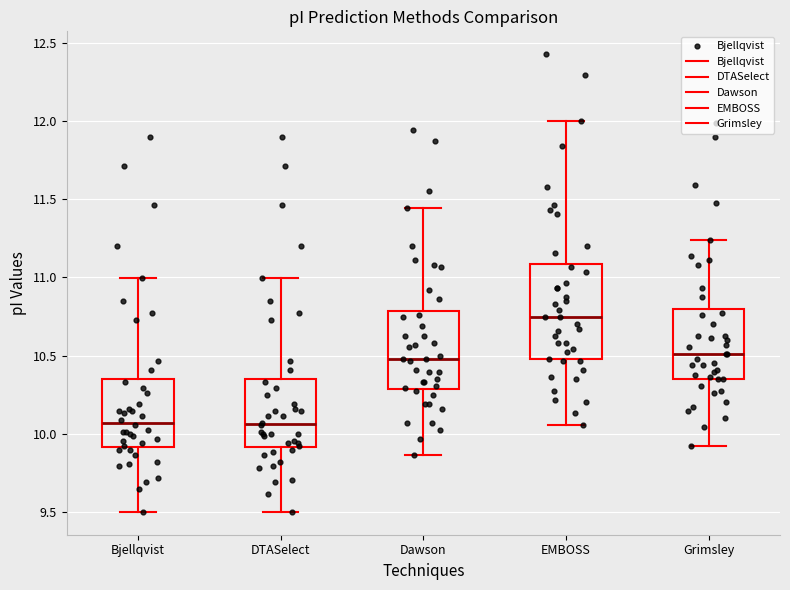

Which box is the tallest, from its lower edge to its upper edge?

EMBOSS